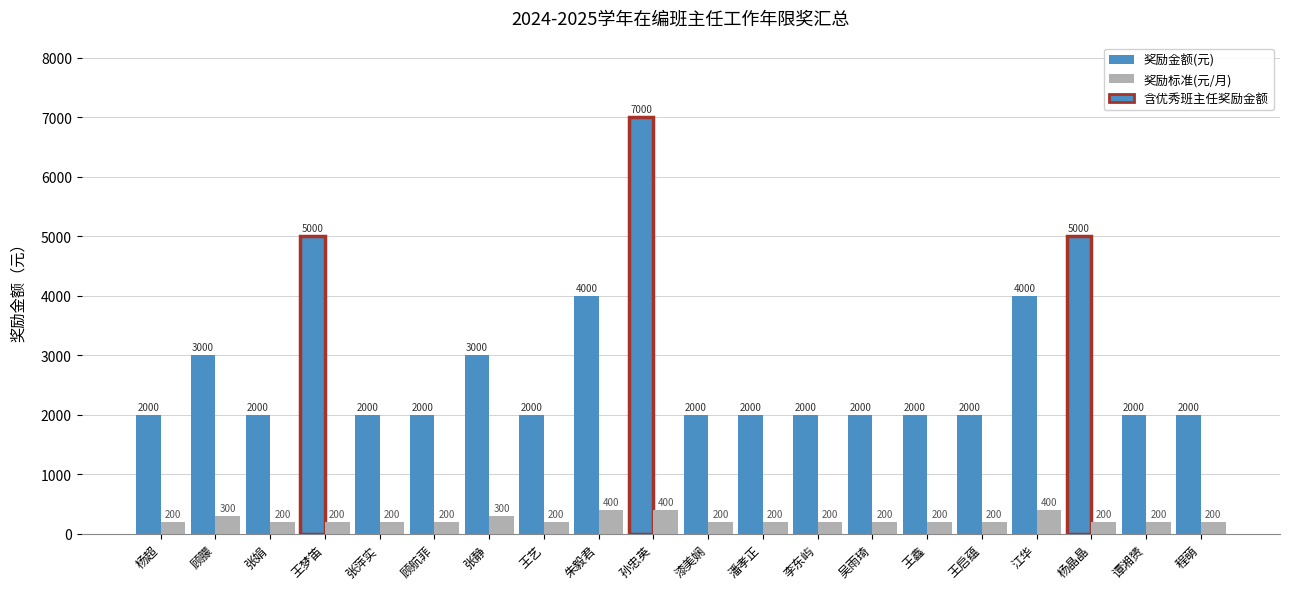

What position from the right is 杨晶晶?

3